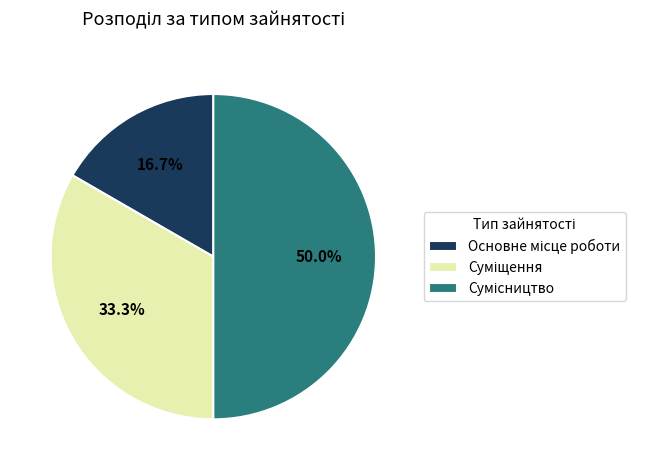

Count the number of slices in the pie.

3